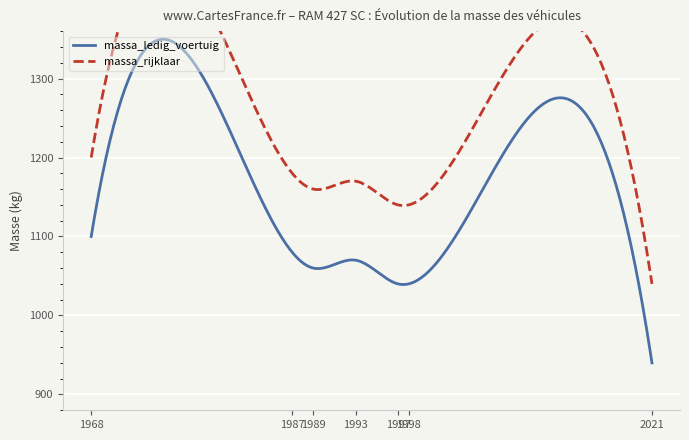

How many series are shown in this chart?

2